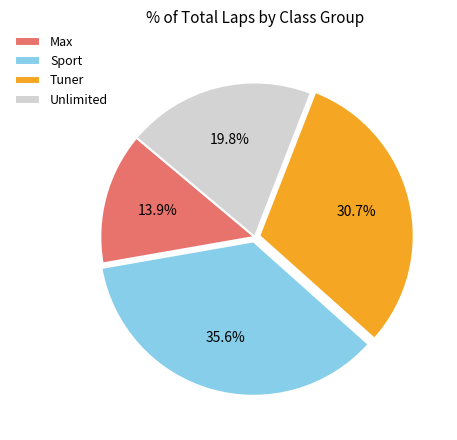

What is the ratio of the value at Unlimited to the value at Max?

1.4